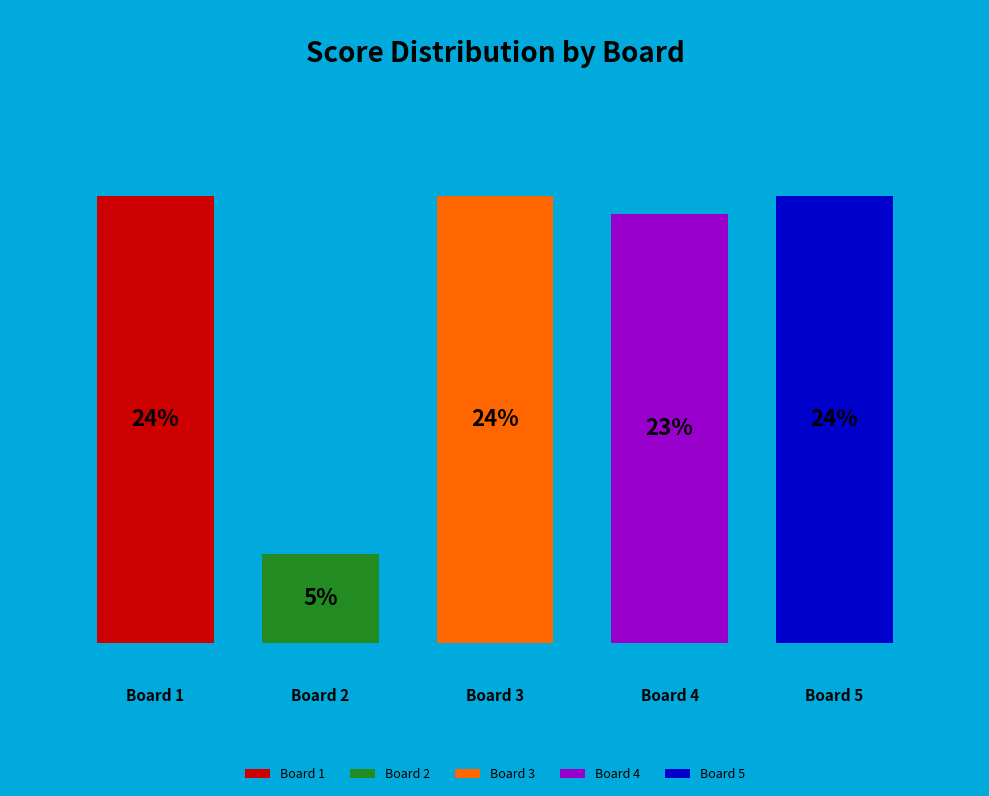

The Board 3 slice represents 24% of the pie. True or false?

True